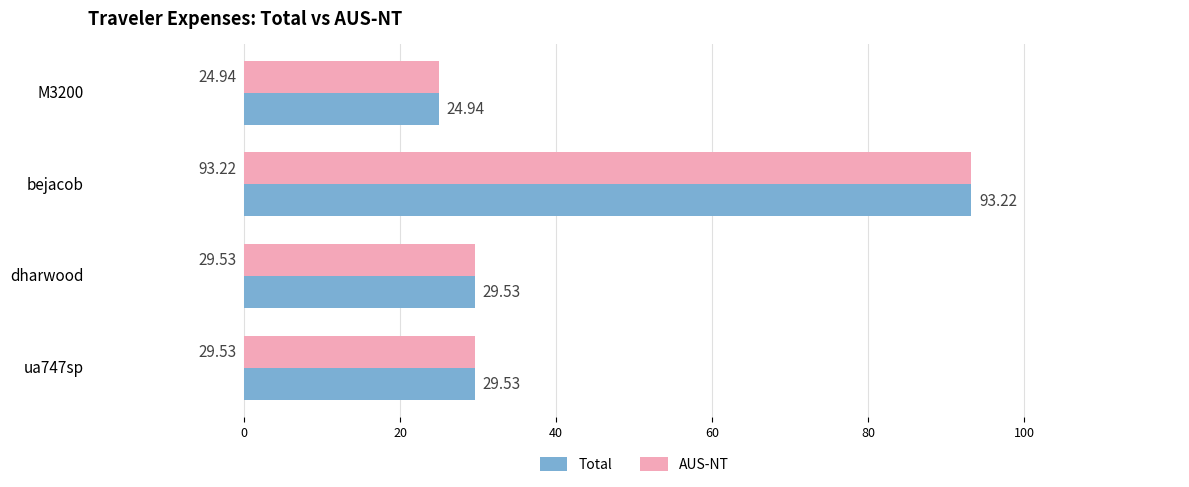

Which label corresponds to the largest value in the chart?

bejacob